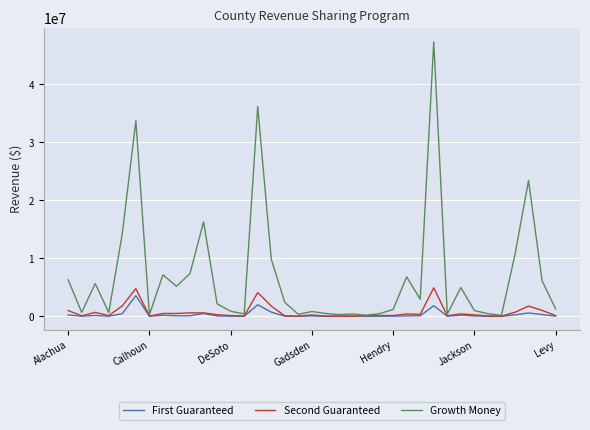

Which series has the widest spread of values?

Growth Money